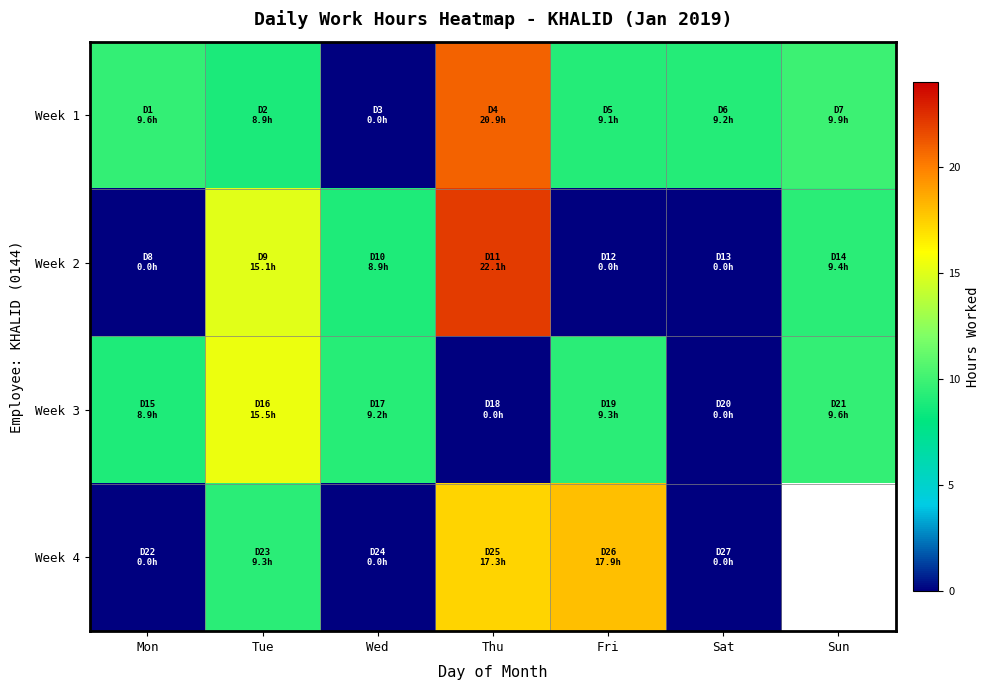

Which series changed the most between Fri and Sat?

Week 4